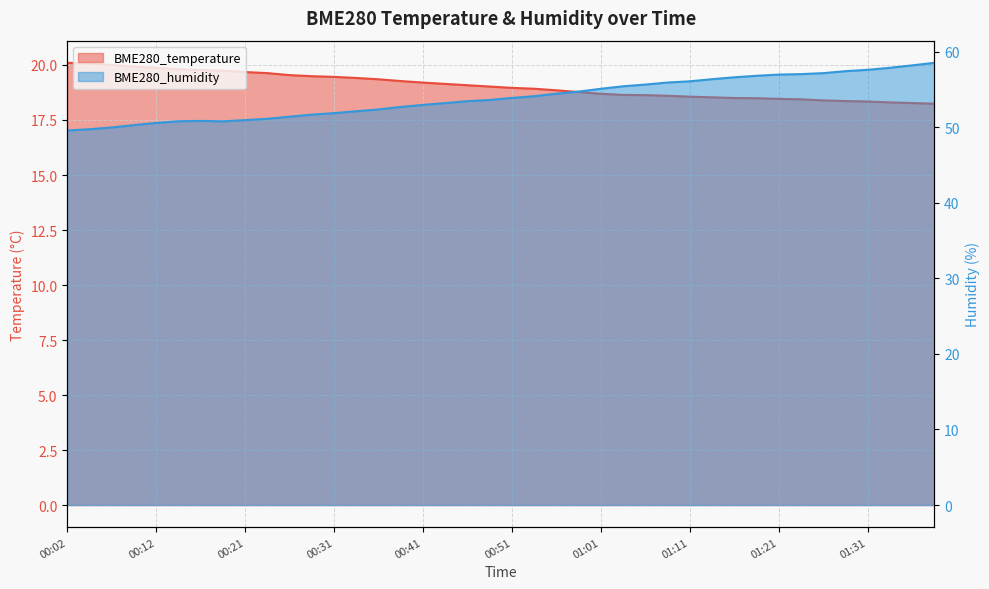

Does the chart display data point markers on the line(s)?

No